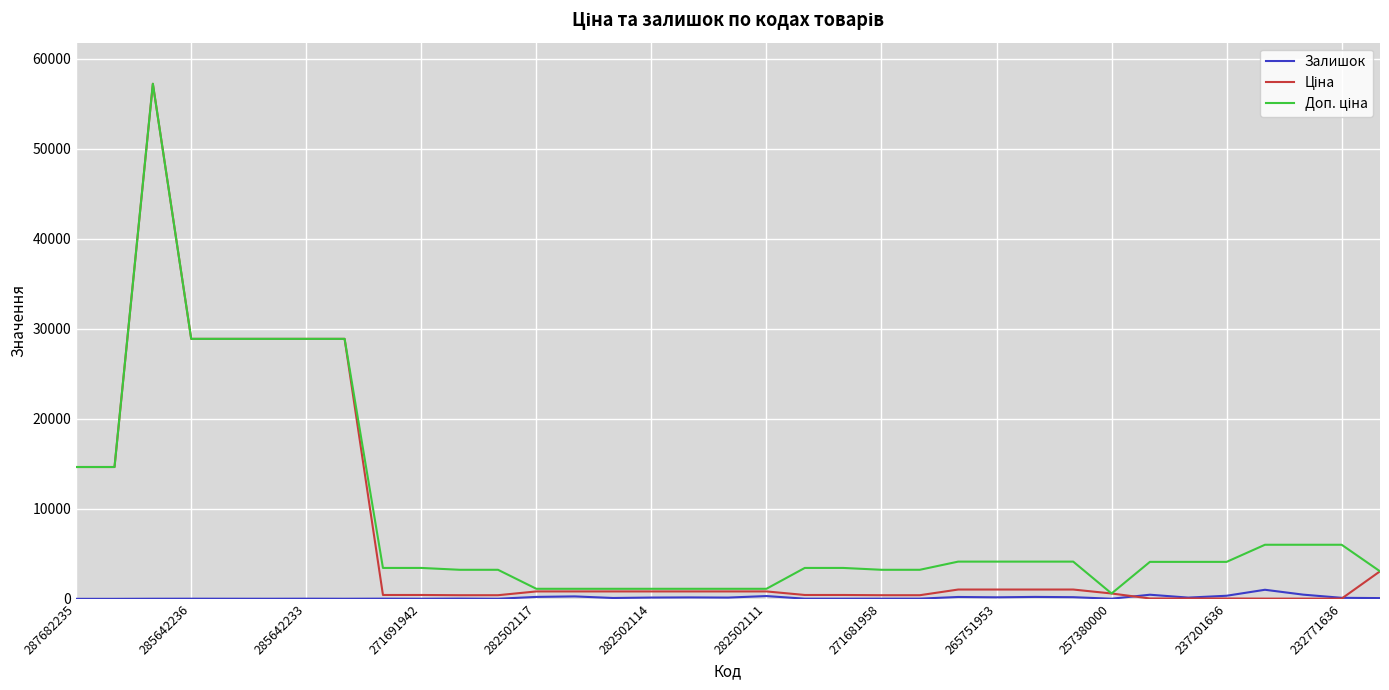

What is the greatest value displayed?

57235.5